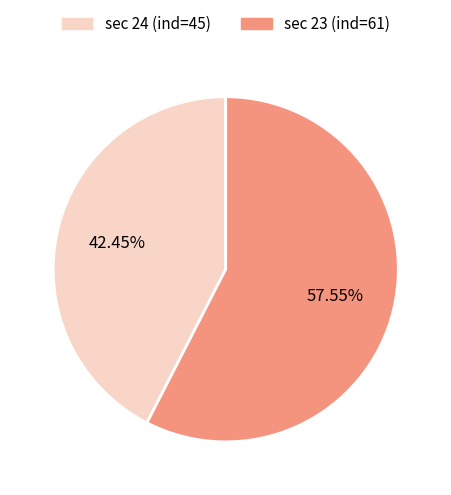

Is there any slice that represents more than half of the pie?

Yes